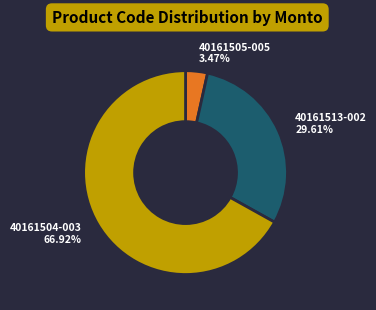

Is there any slice that represents more than half of the pie?

Yes